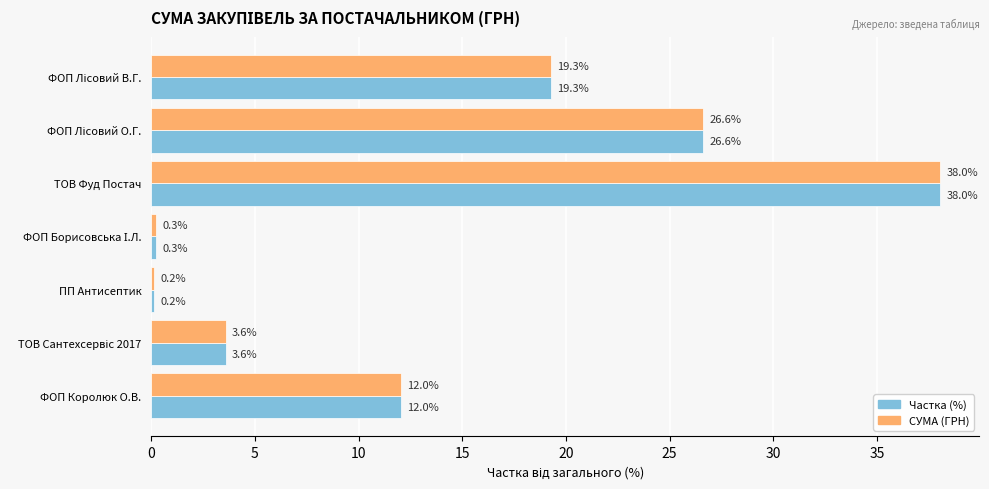

Which category has the lowest value across all series?

ПП Антисептик